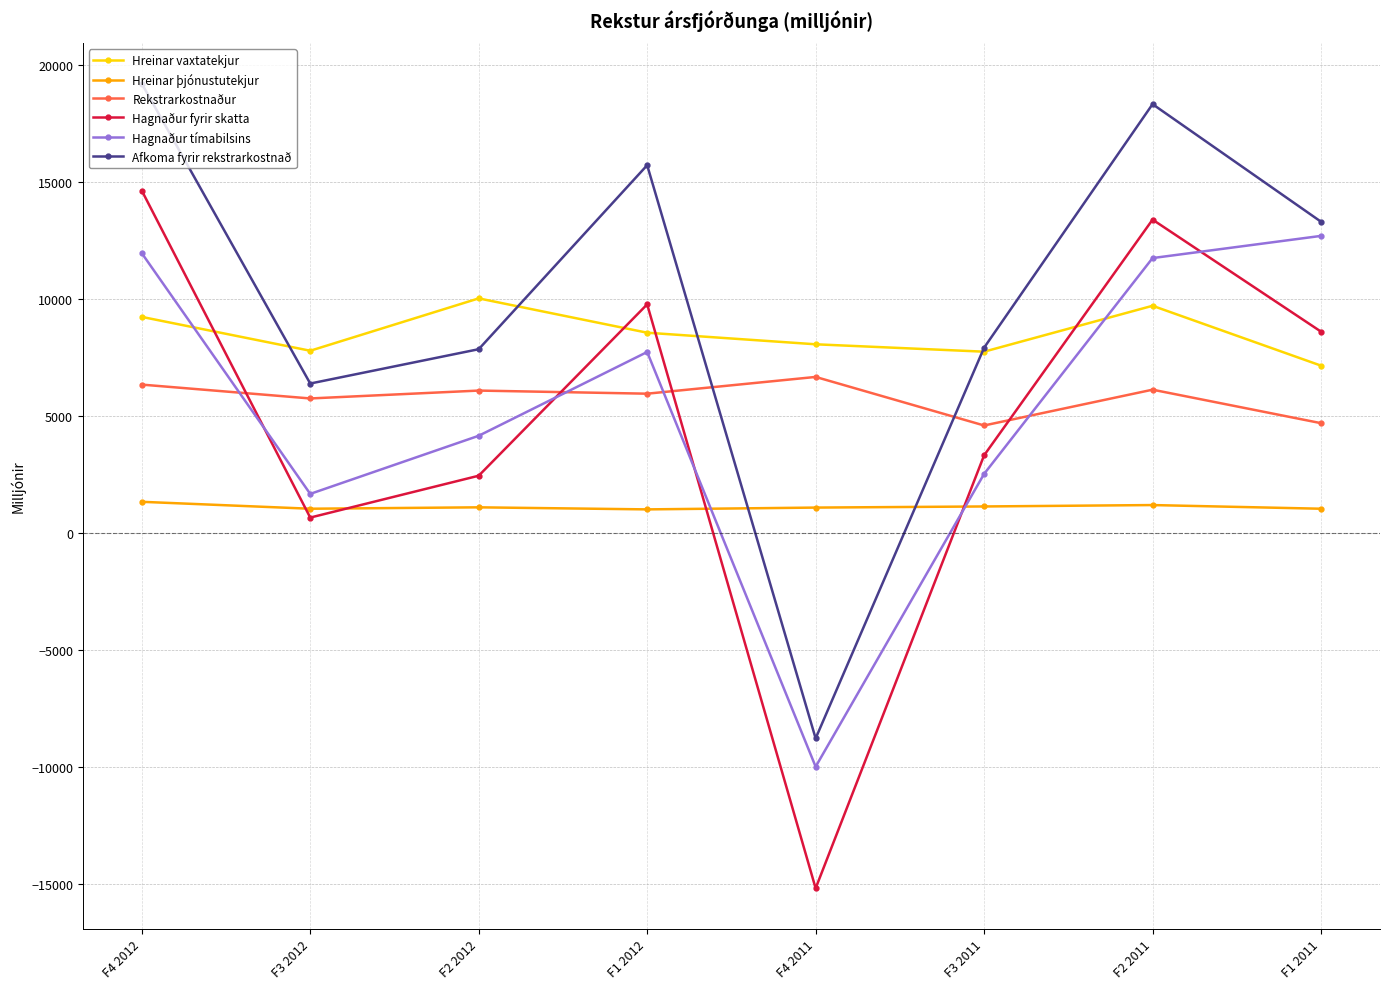

The Hreinar vaxtatekjur series shows 9704 at F2 2011. True or false?

True